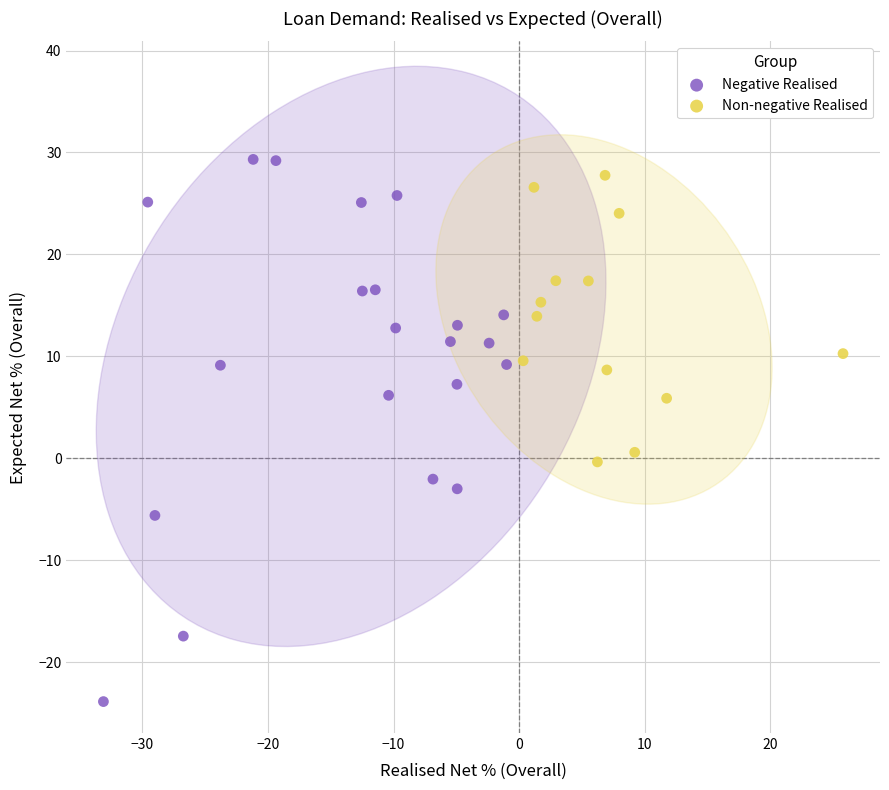

Which series contains the highest Y value?

Negative Realised